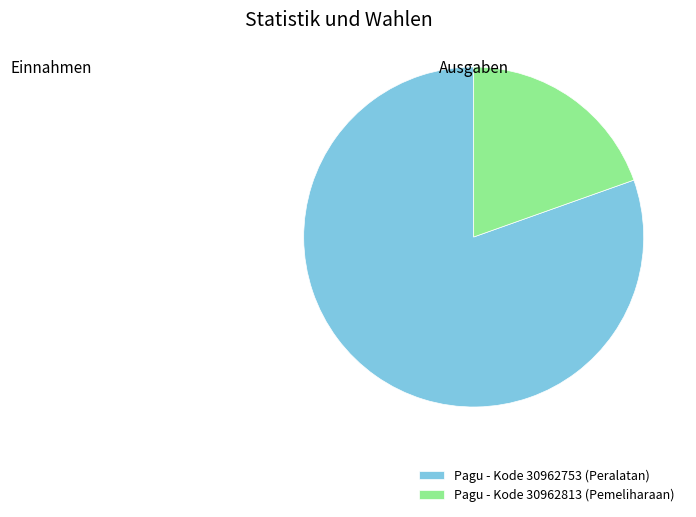

Does Pagu - Kode 30962753 (Peralatan) represent more than half of the total?

Yes